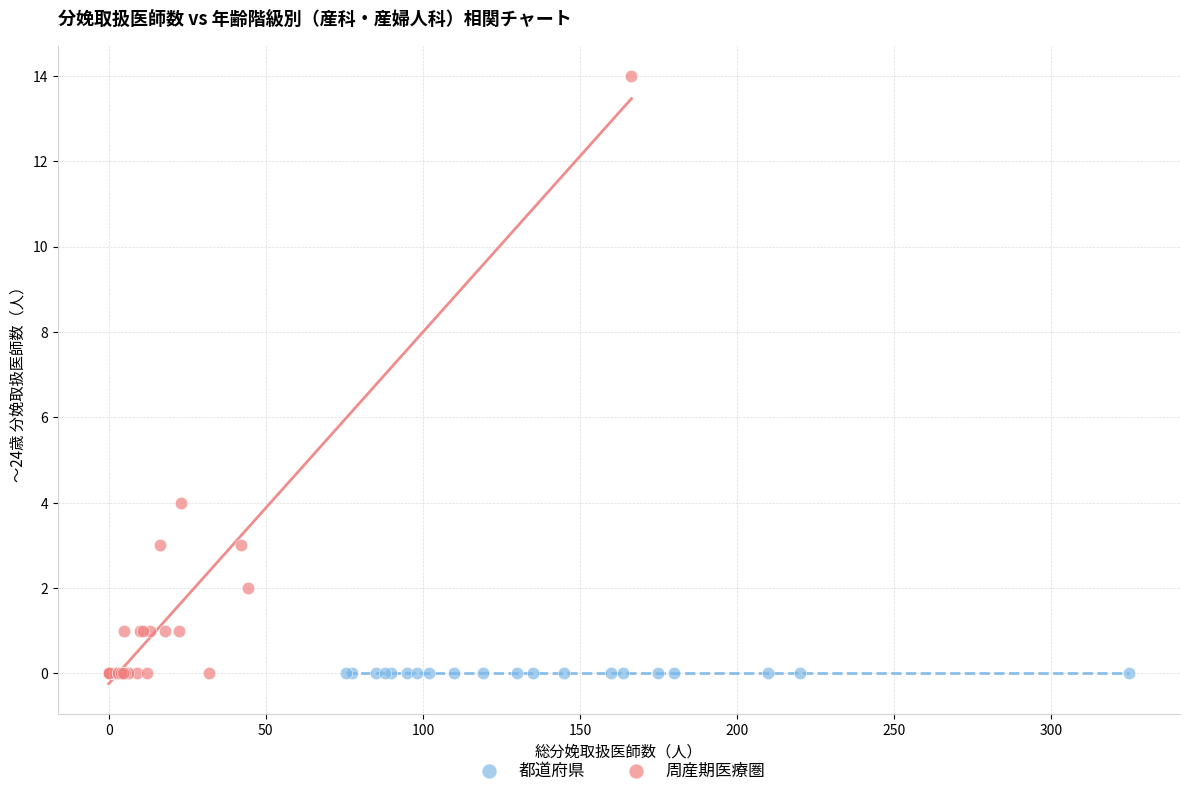

Which series reaches the maximum Y coordinate?

周産期医療圏